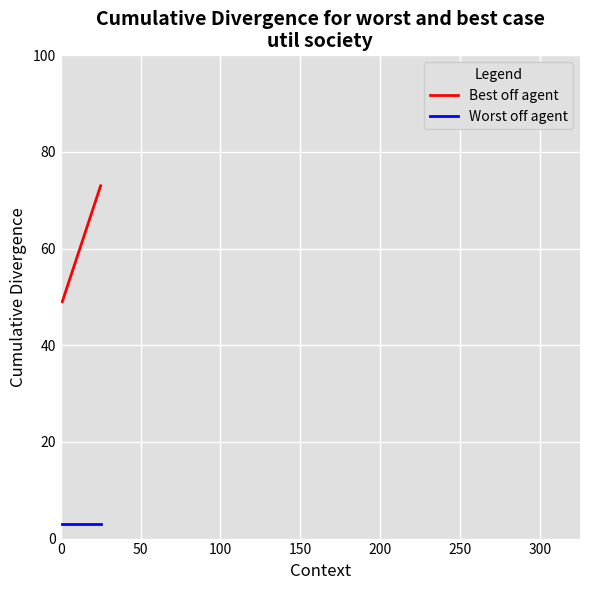

Reading left to right, transcribe all the data shown in this chart.

Best off agent: 49	50	51	52	53	54	55	56	57	58	59	60	61	62	63	64	65	66	67	68	69	70	71	72	73
Worst off agent: 3	3	3	3	3	3	3	3	3	3	3	3	3	3	3	3	3	3	3	3	3	3	3	3	3